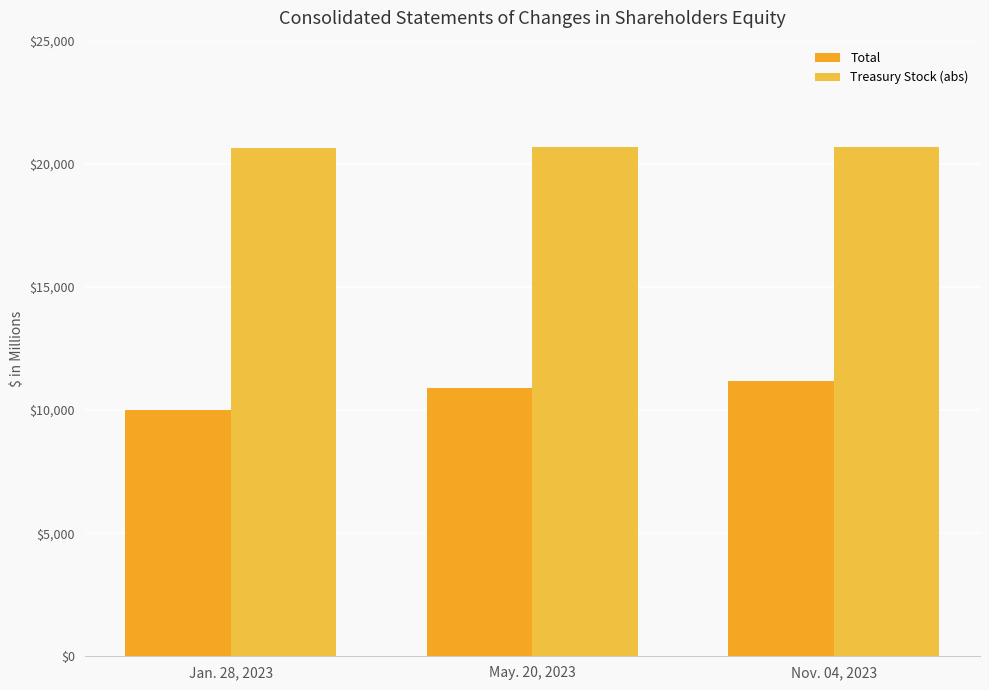

Which series has the widest spread of values?

Total